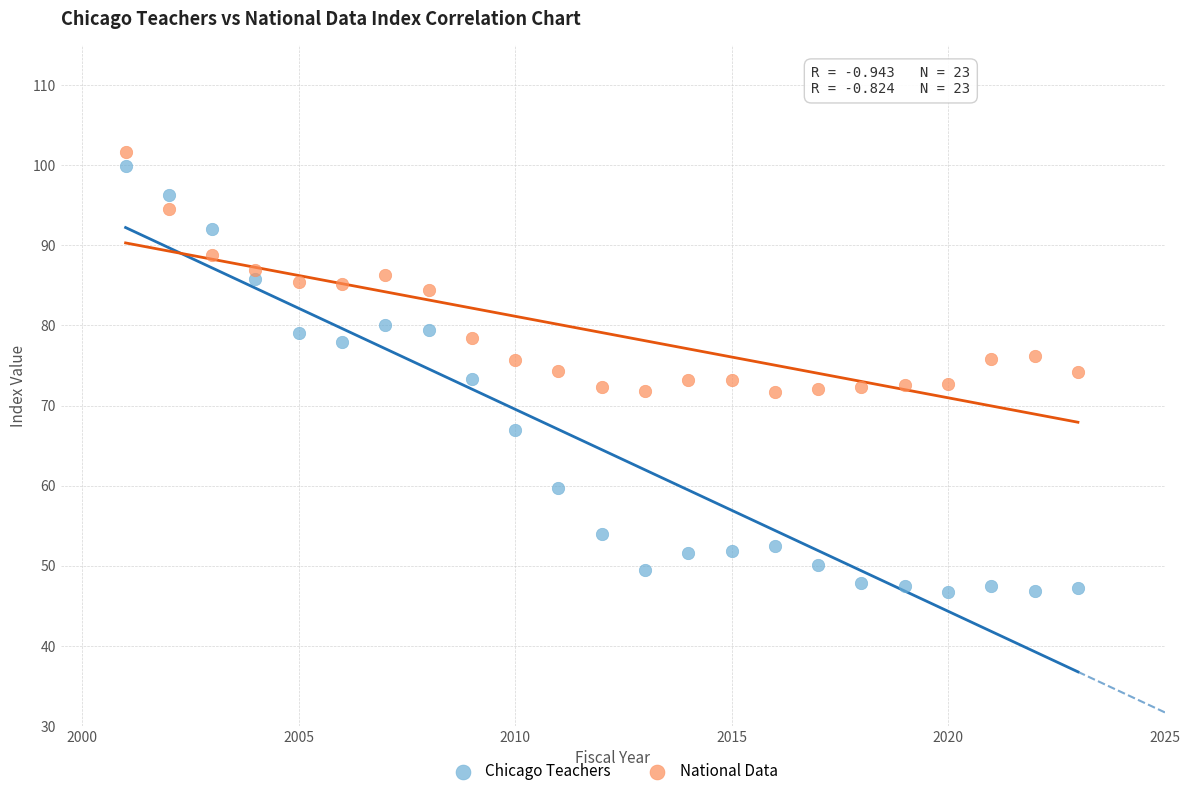

Which series contains the lowest Y value?

Chicago Teachers